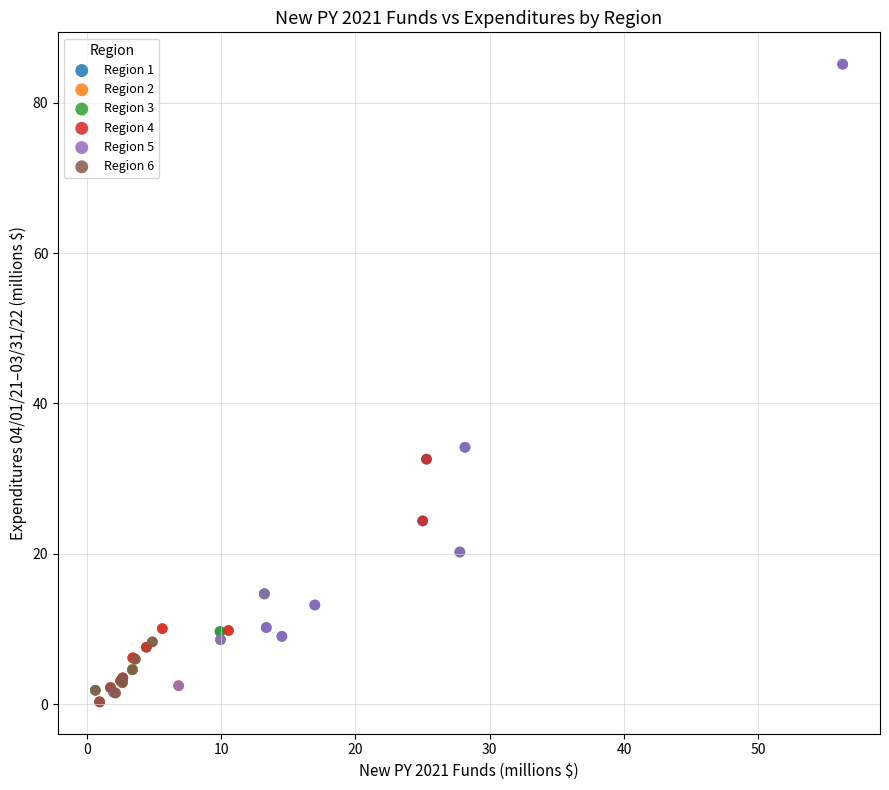

What are all the series names shown in the legend?

Region 1, Region 2, Region 3, Region 4, Region 5, Region 6